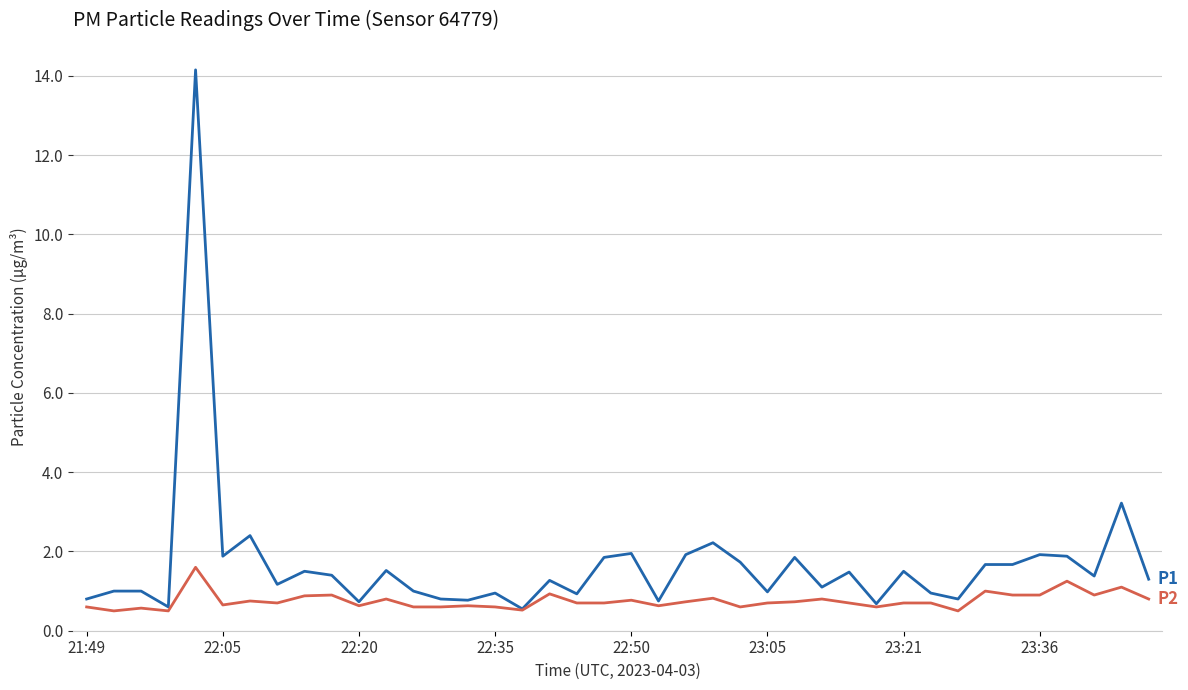

How many lines are shown in the chart?

2